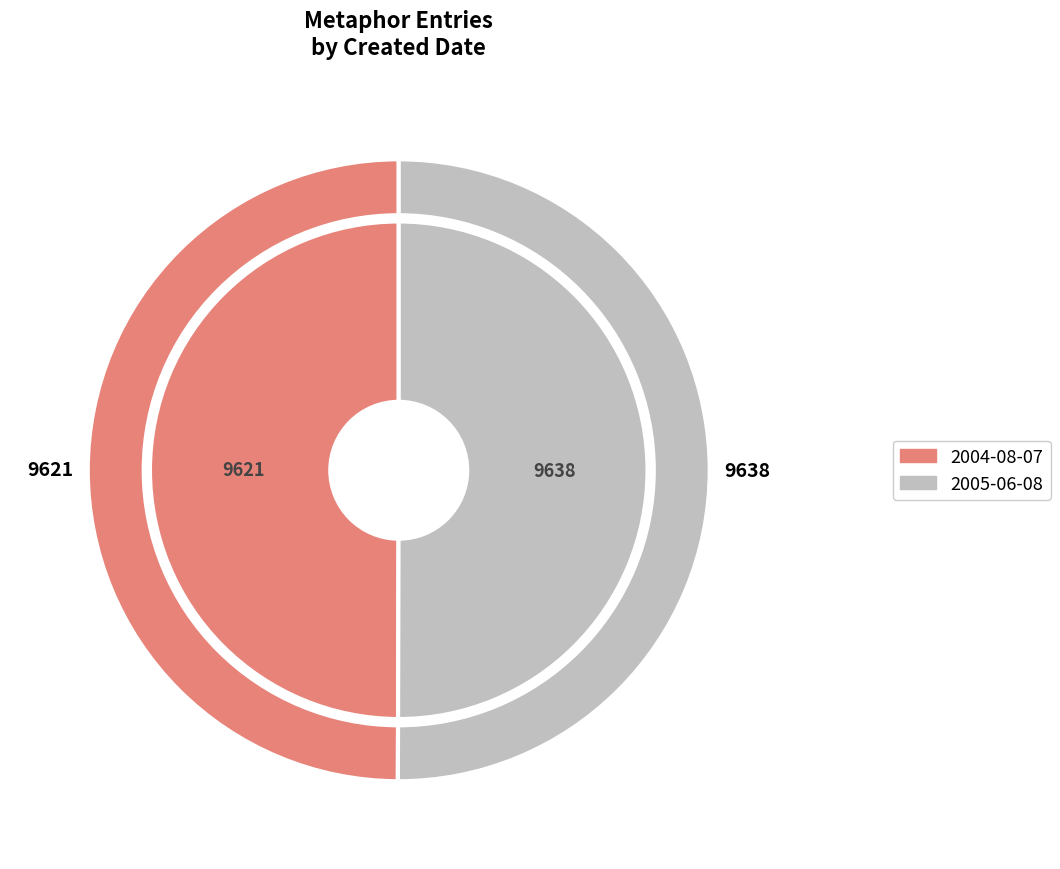

True or false: 2004-08-07 accounts for 50% of the total.

True